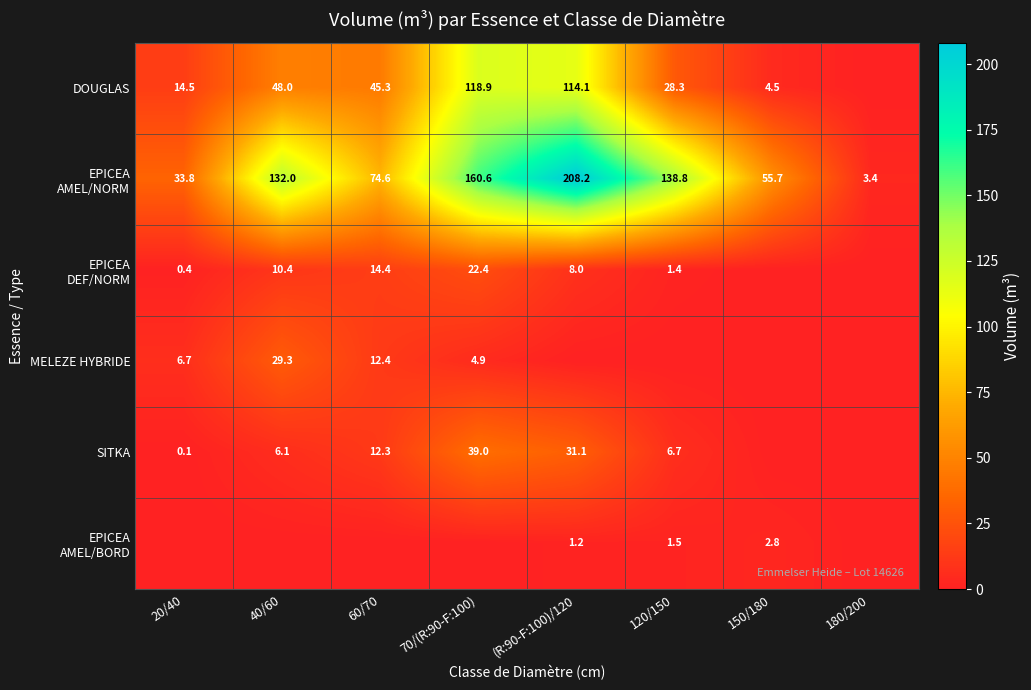

True or false: MELEZE HYBRIDE has a value of 8.3 at 70/(R:90-F:100).

False